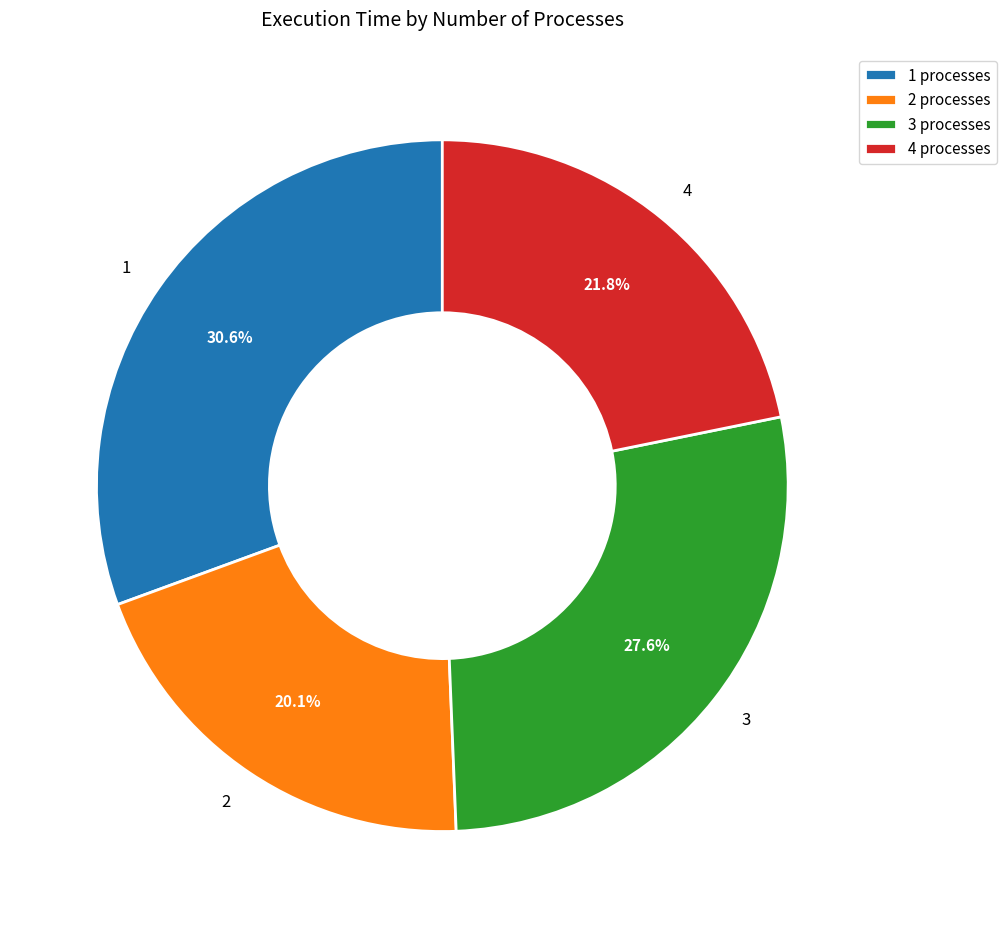

How much of the chart is everything except 4?

78.2%